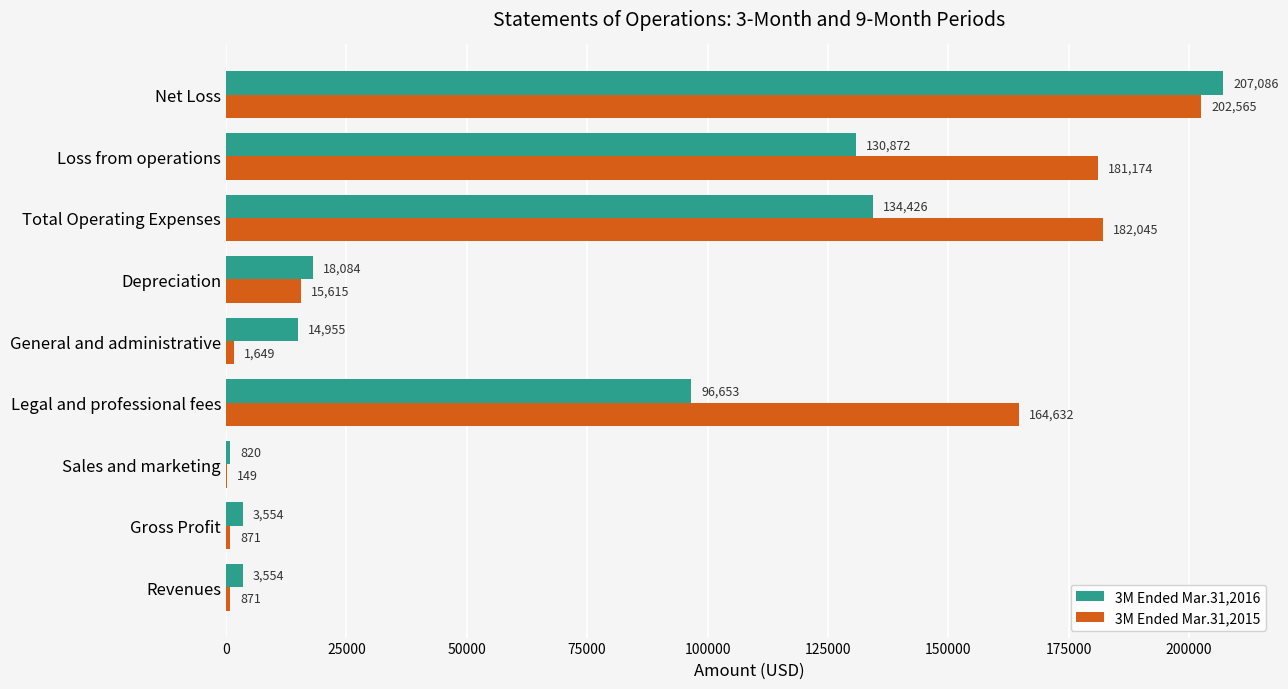

What are all the series names shown in the legend?

3M Ended Mar.31,2016, 3M Ended Mar.31,2015